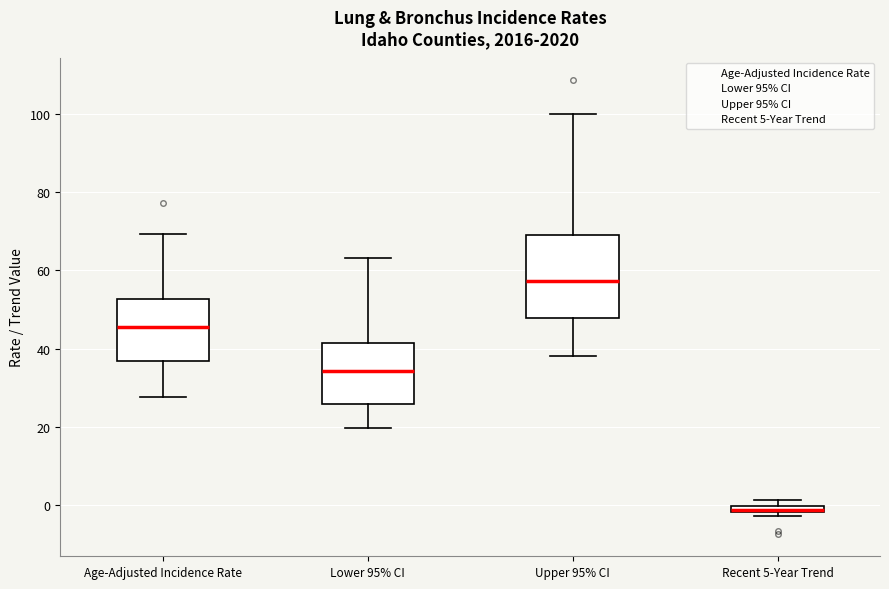

Which box is the tallest, from its lower edge to its upper edge?

Upper 95% CI